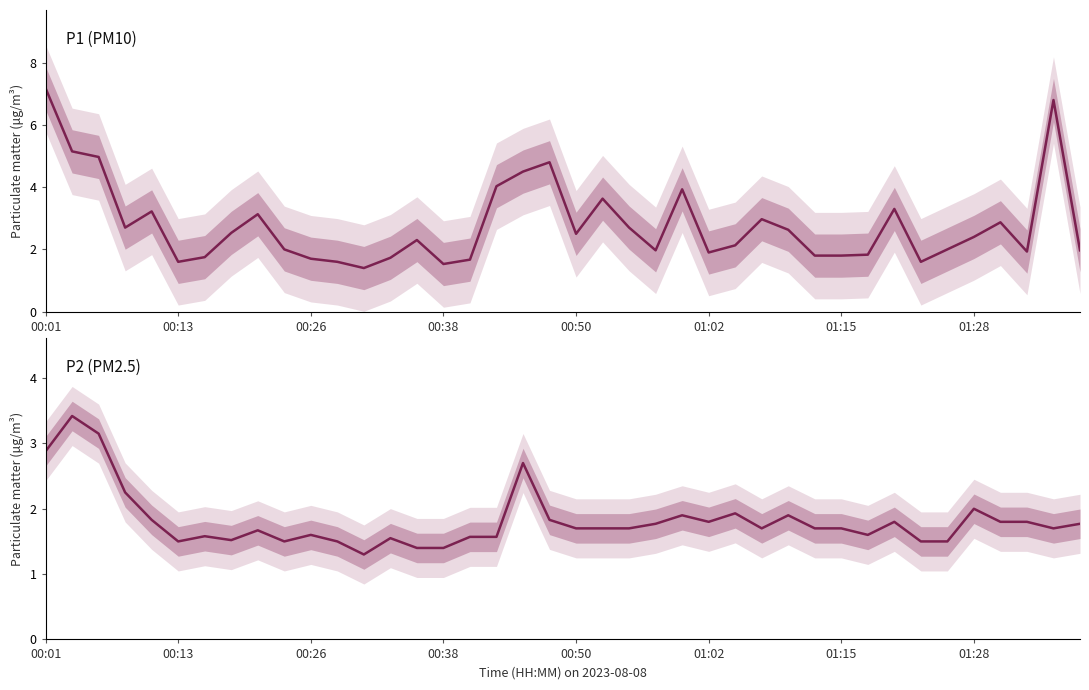

True or false: P2 (PM2.5) and P1 (PM10) cross at least once.

False